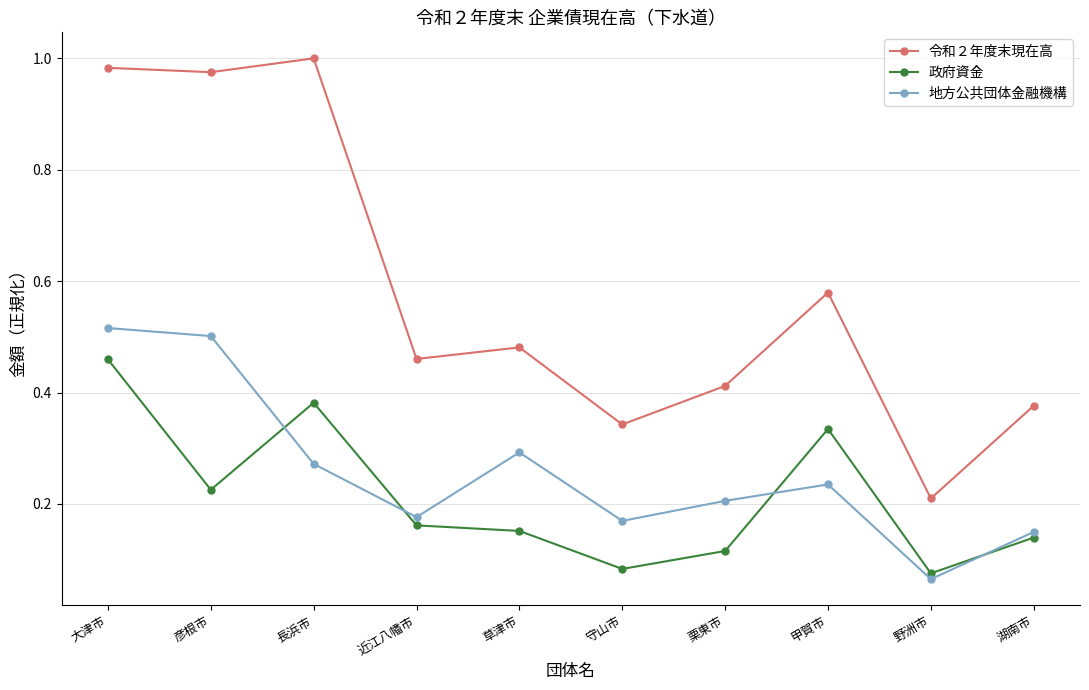

What is the sum of the 令和２年度末現在高 values at 近江八幡市 and 長浜市?

1.5